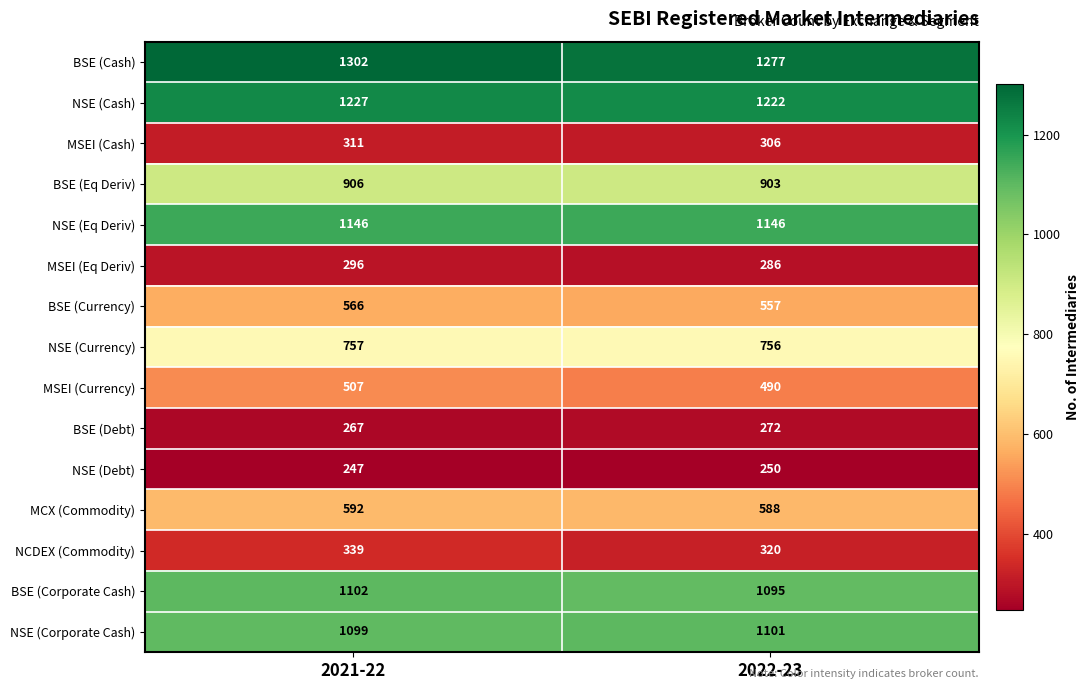

What is the difference between the maximum and minimum values in the NCDEX (Commodity) series?

19